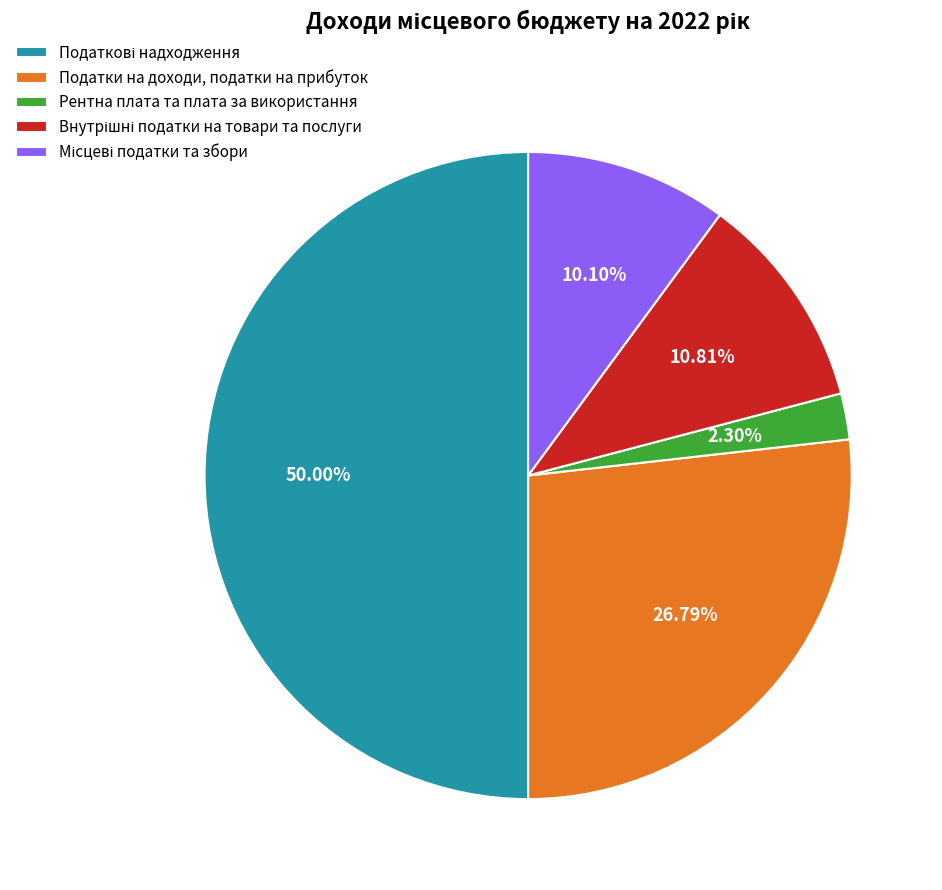

Which category has the smallest portion of the pie?

Рентна плата та плата за використання